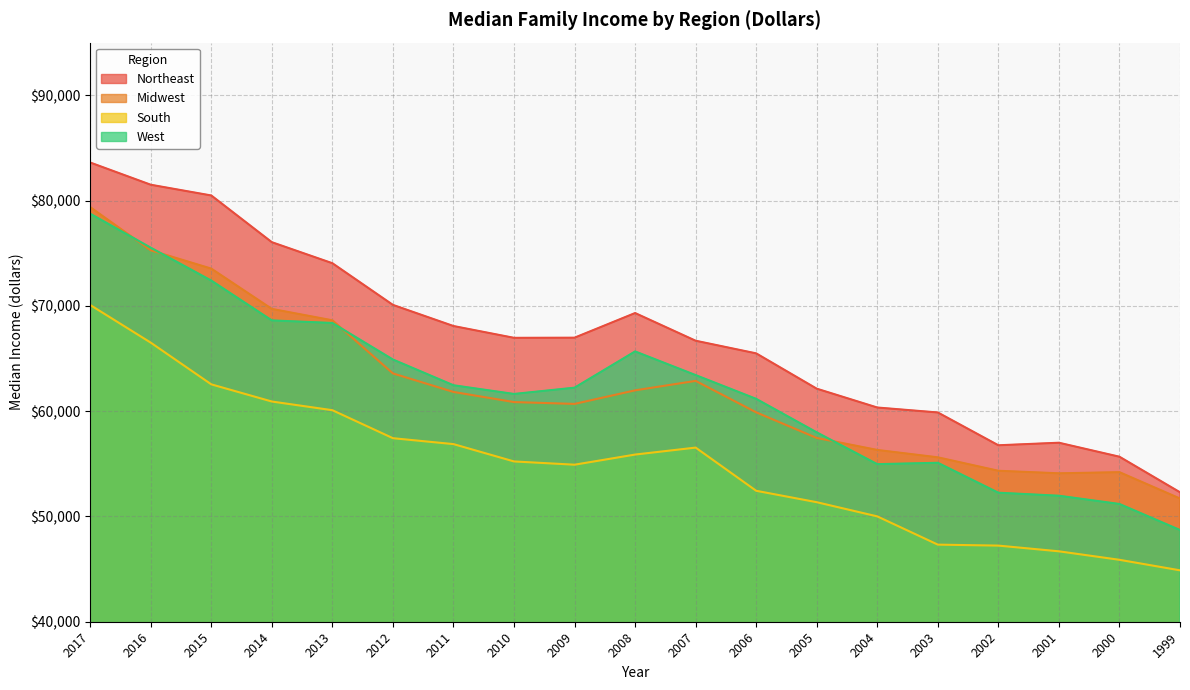

True or false: Northeast has a value of 56758 at 2002.

True